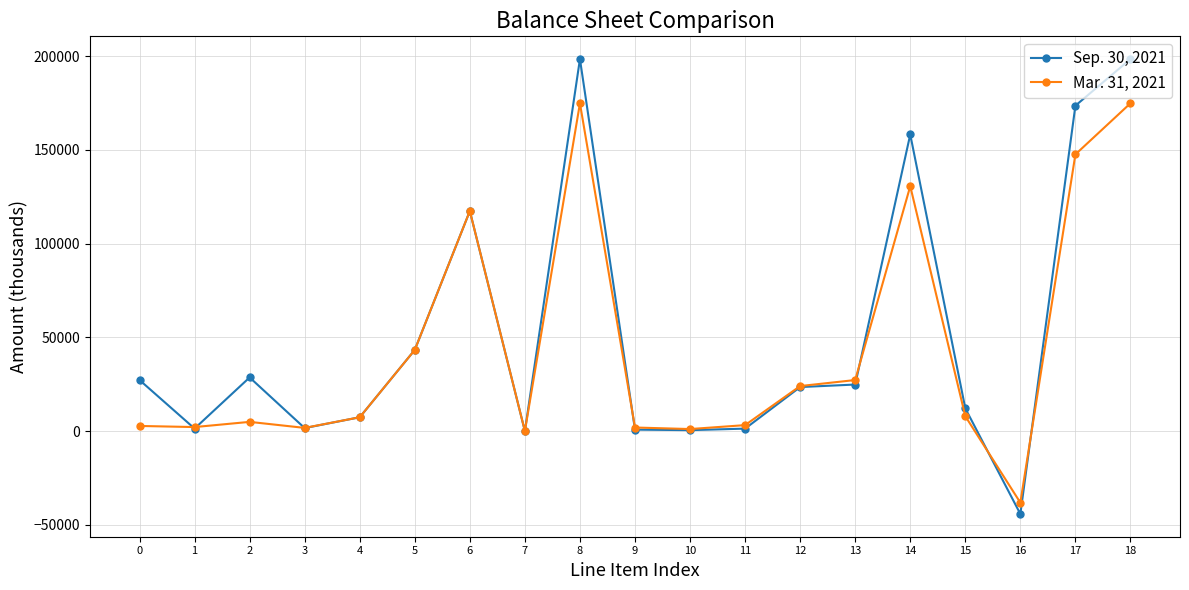

The value of Mar. 31, 2021 at 17 is 147602. True or false?

True